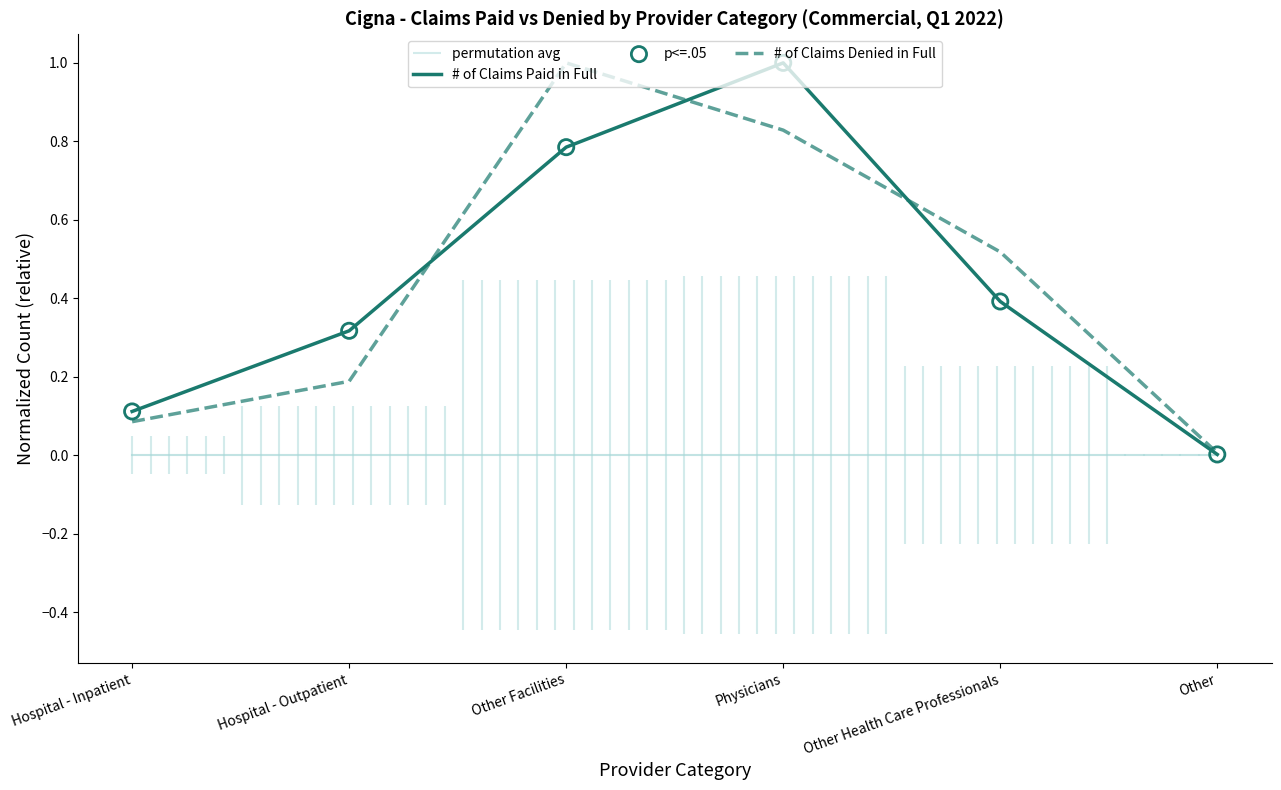

Which series reaches the maximum Y coordinate?

# of Claims Paid in Full